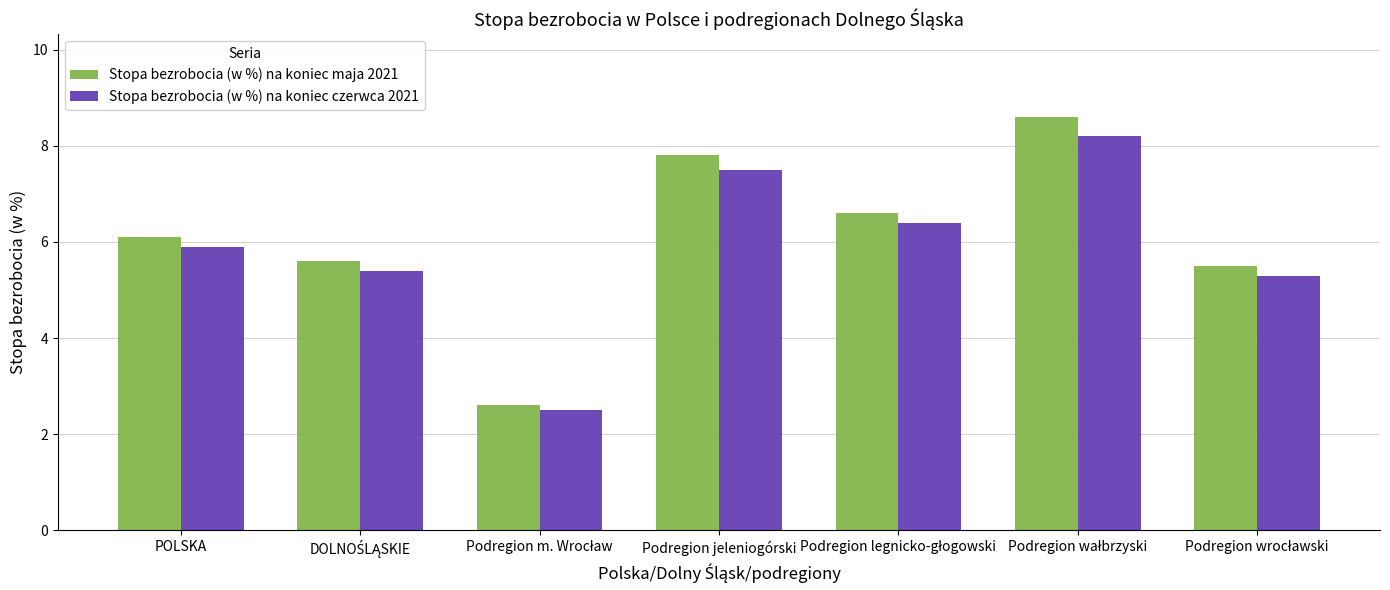

Which series has the largest range (max minus min)?

Stopa bezrobocia (w %) na koniec maja 2021